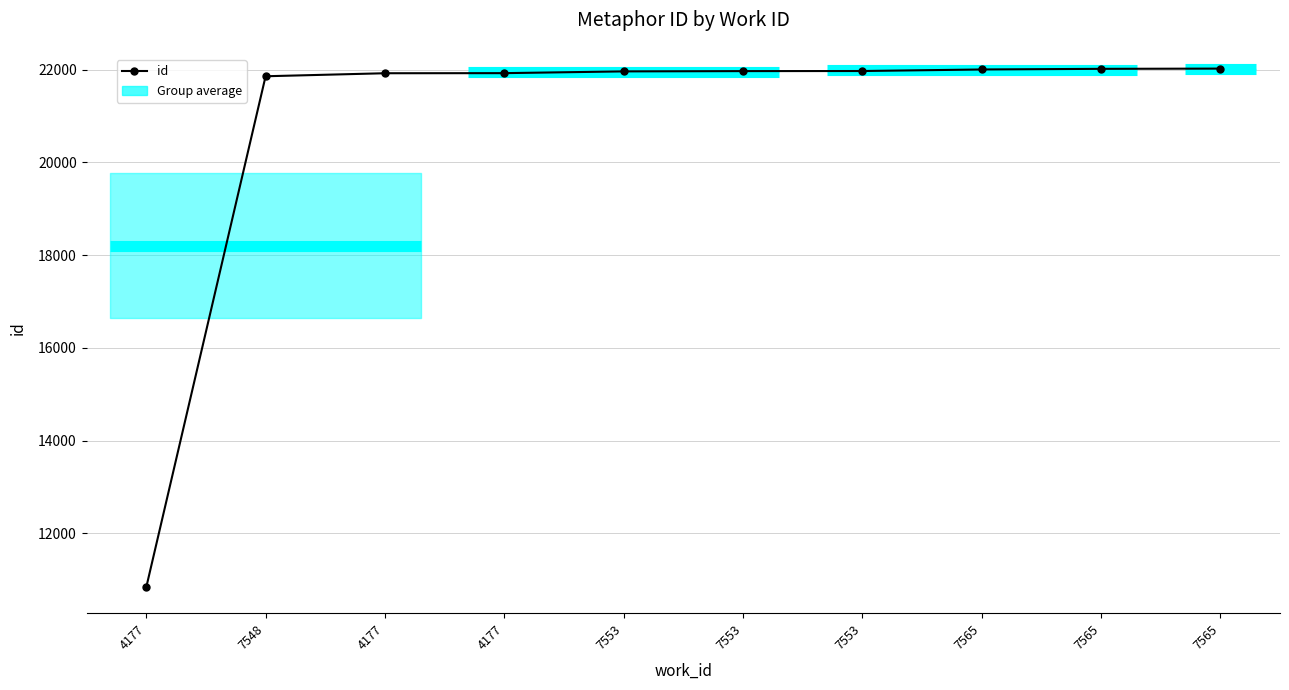

Does the chart have visible grid lines?

Yes